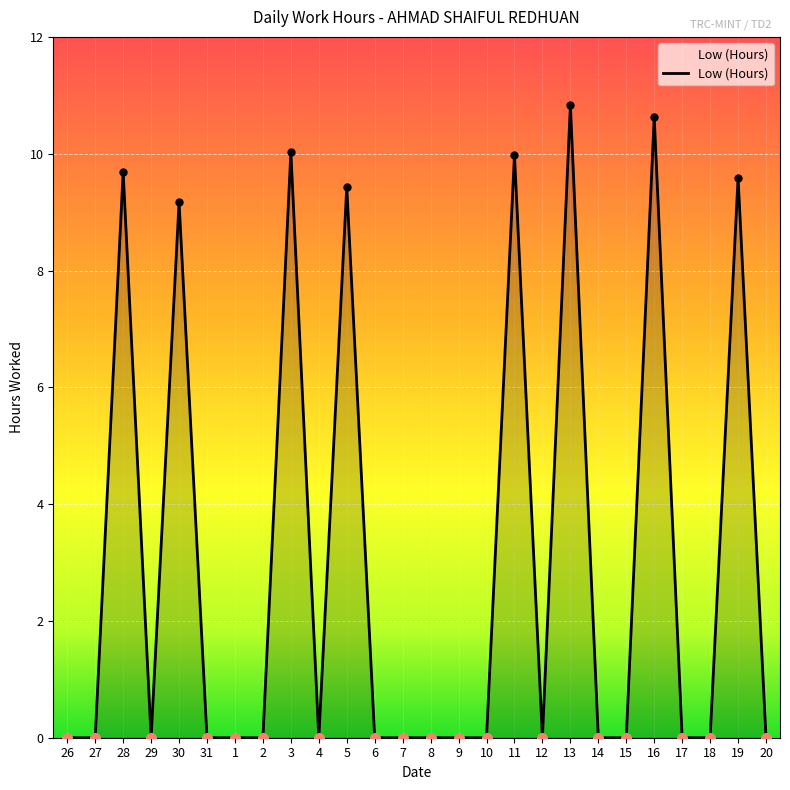

Which has a higher value, 19 or 15?

19